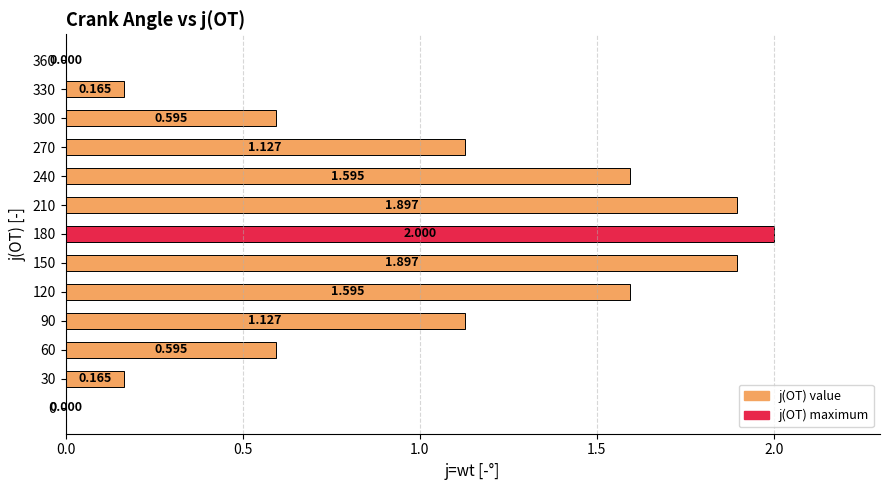

What is the average value?

1.0